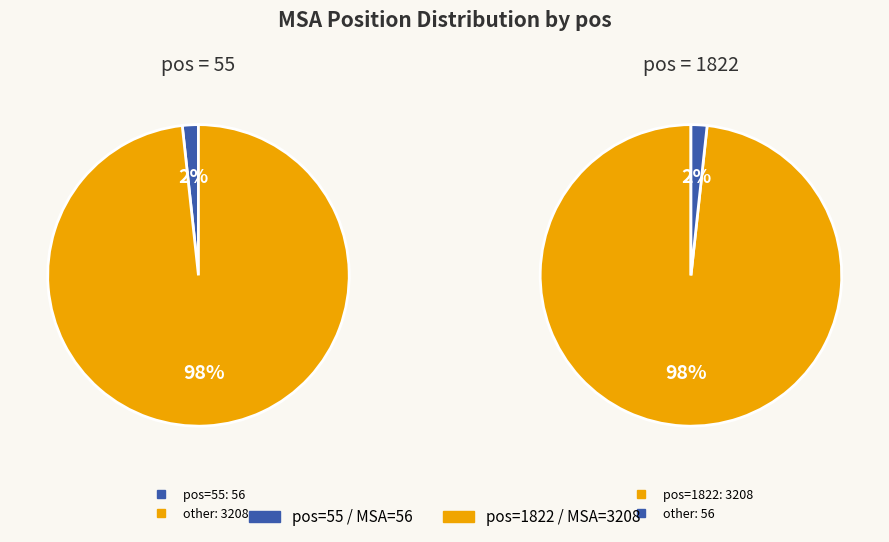

To the nearest percent, what percentage of the pie is 55?

2%